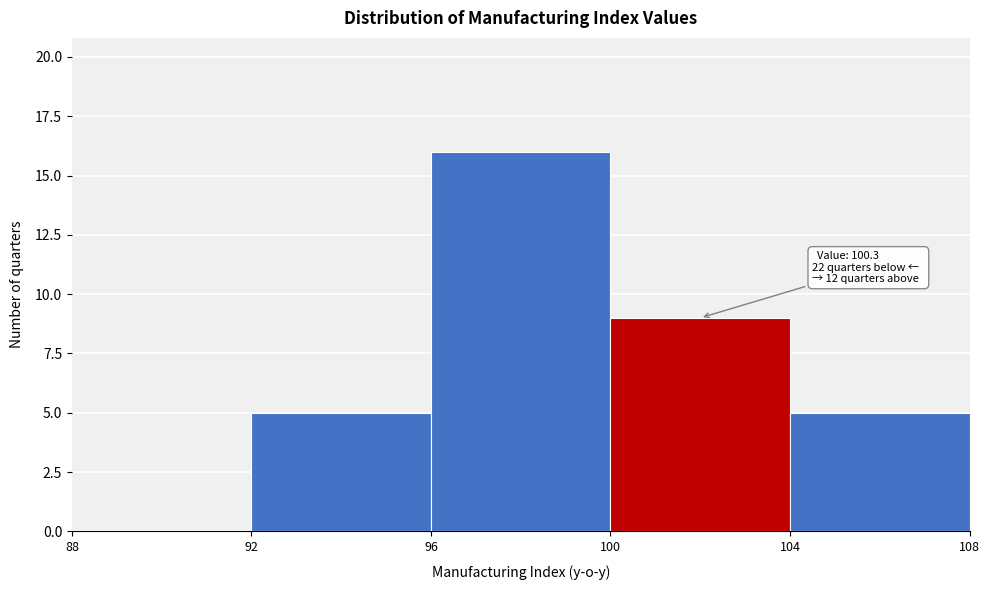

Over which range of the x-axis is the bar tallest?

96 to 100